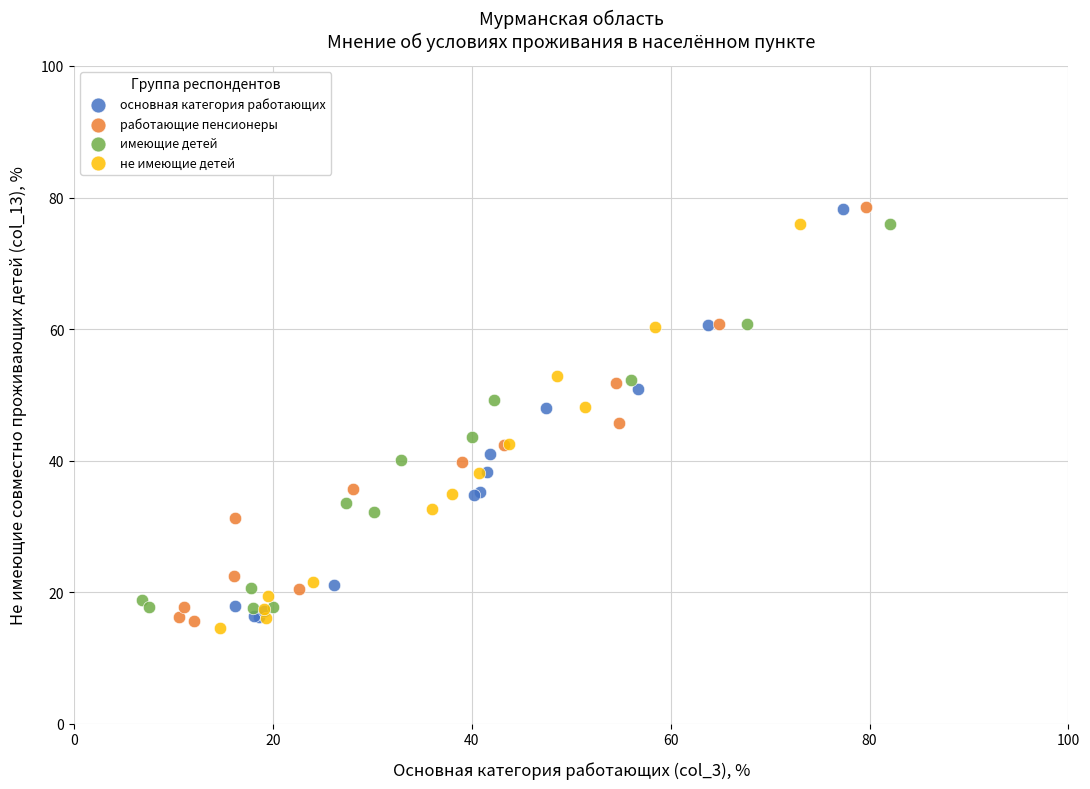

Which series has the widest spread of Y values?

работающие пенсионеры